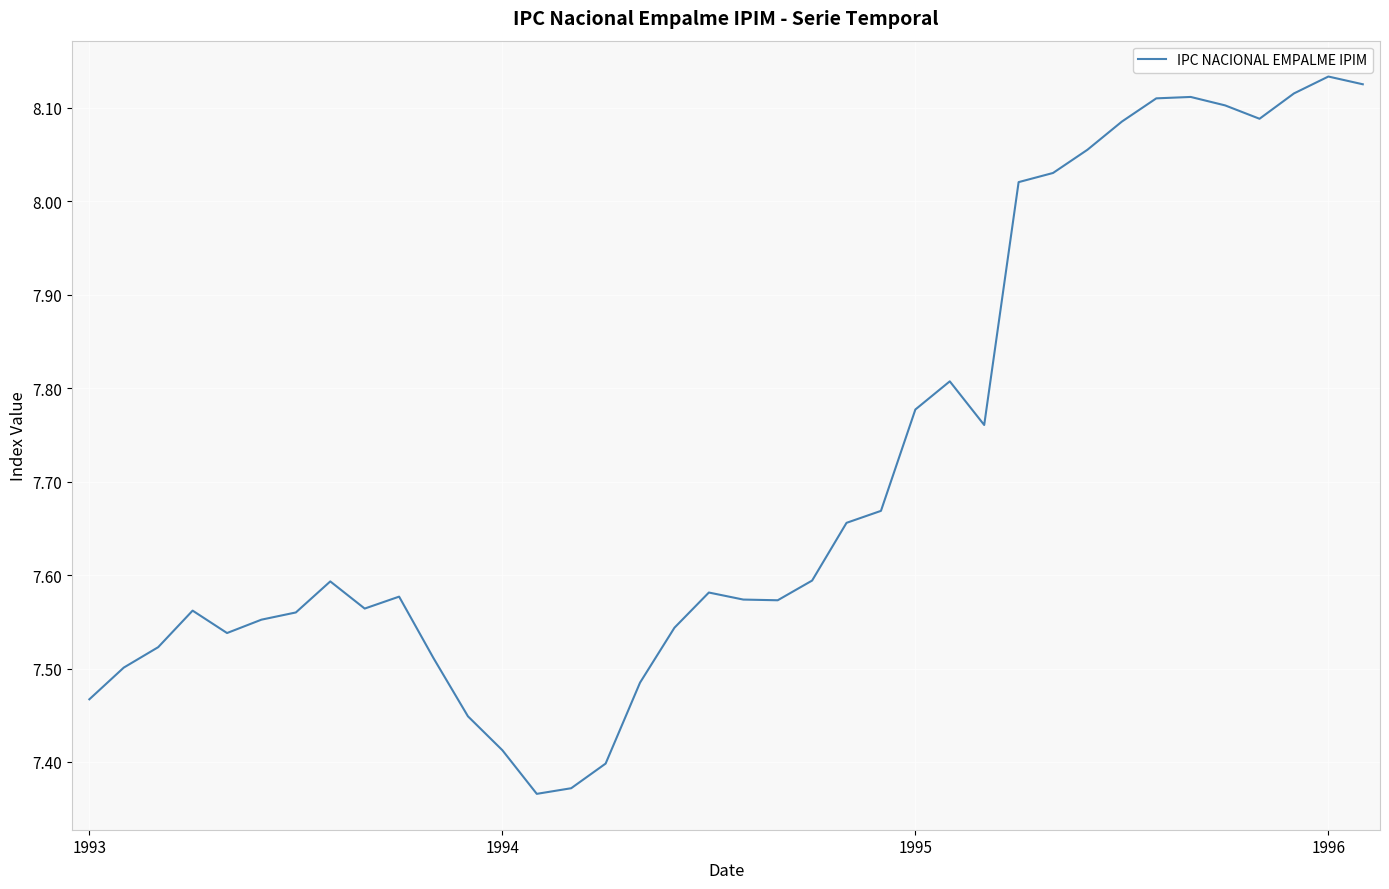

What is the difference between the maximum and minimum values?

0.8